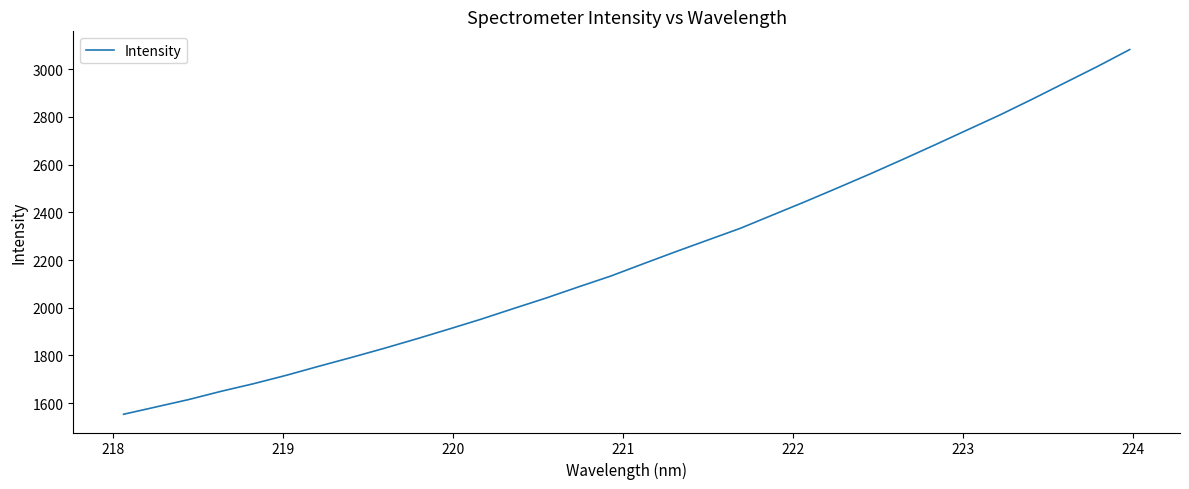

Does the chart have visible grid lines?

No